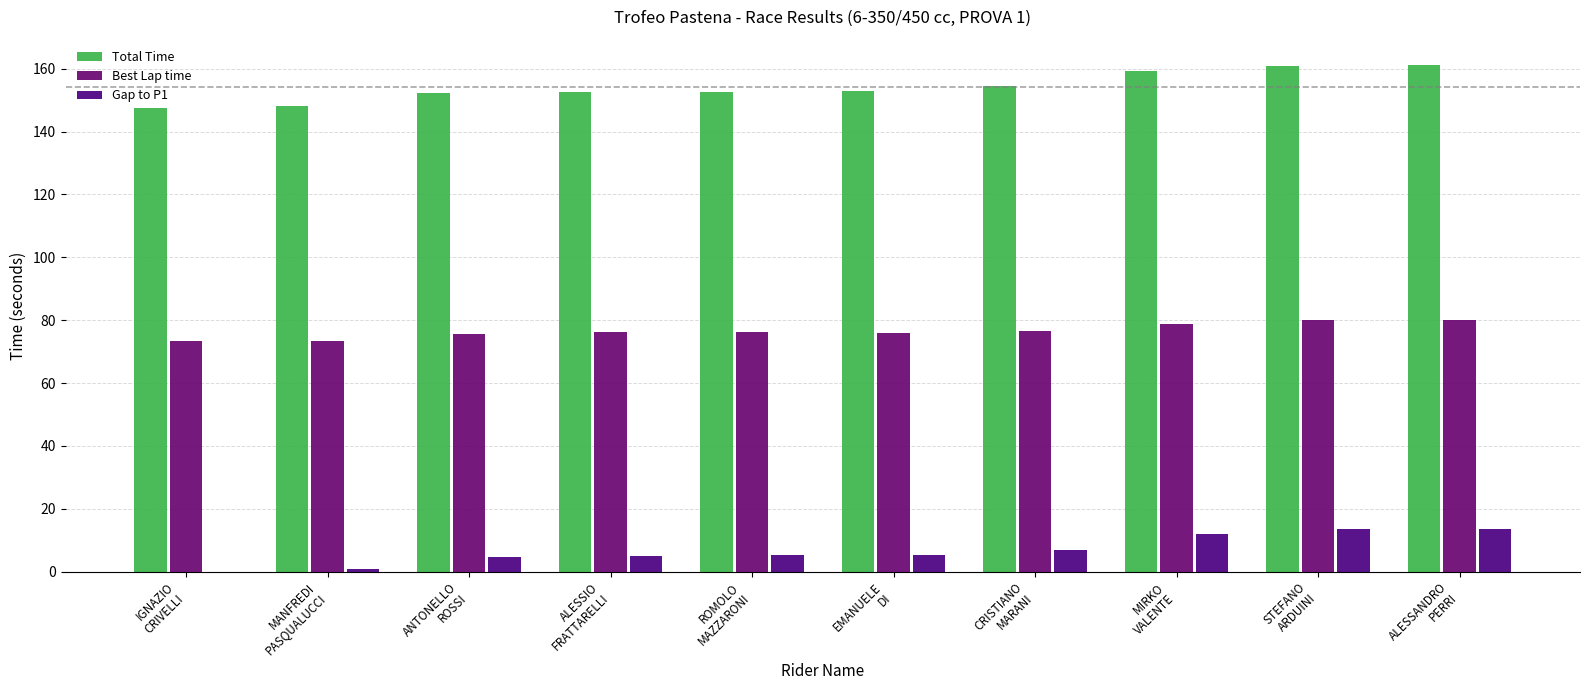

Where is Total Time nearest to the value 154?

CRISTIANO
MARANI